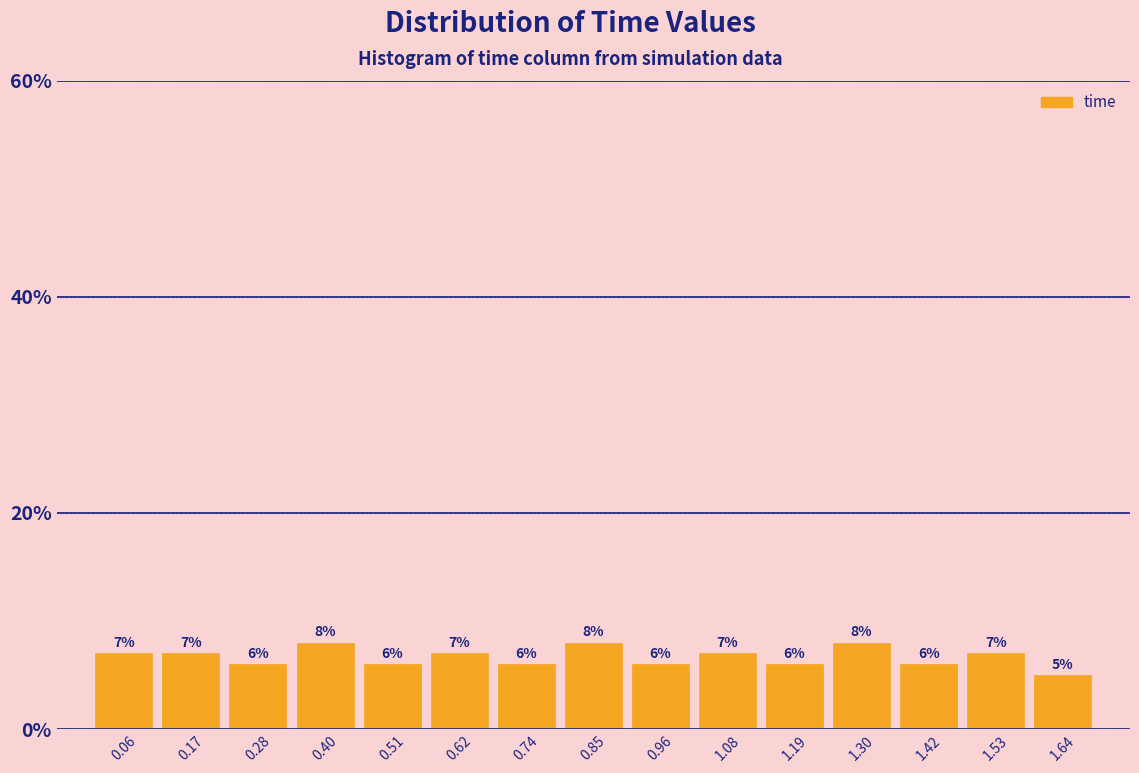

What is the height of the bar covering 1.02 to 1.14 on the x-axis? The bar edges are not printed on the chart, so give them approximately, as read against the axis.

7